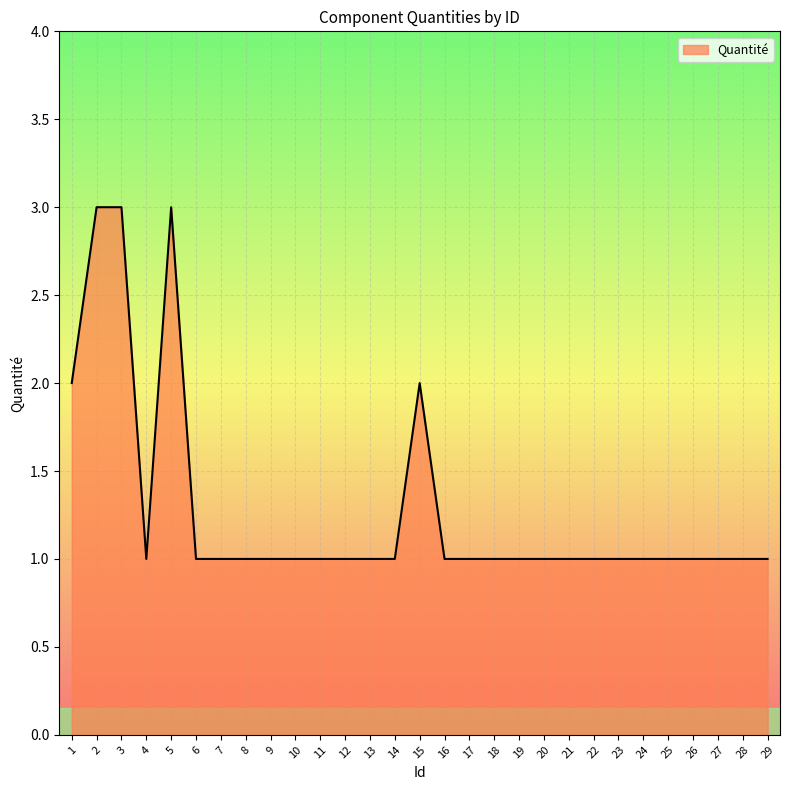

What is the minimum value shown in the chart?

1